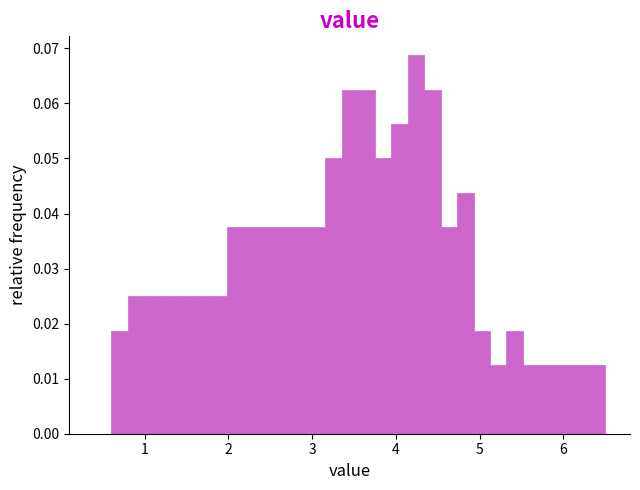

Around what value on the x-axis is the tallest bar? Give the approximate position of its centre, as read against the axis.

4.2